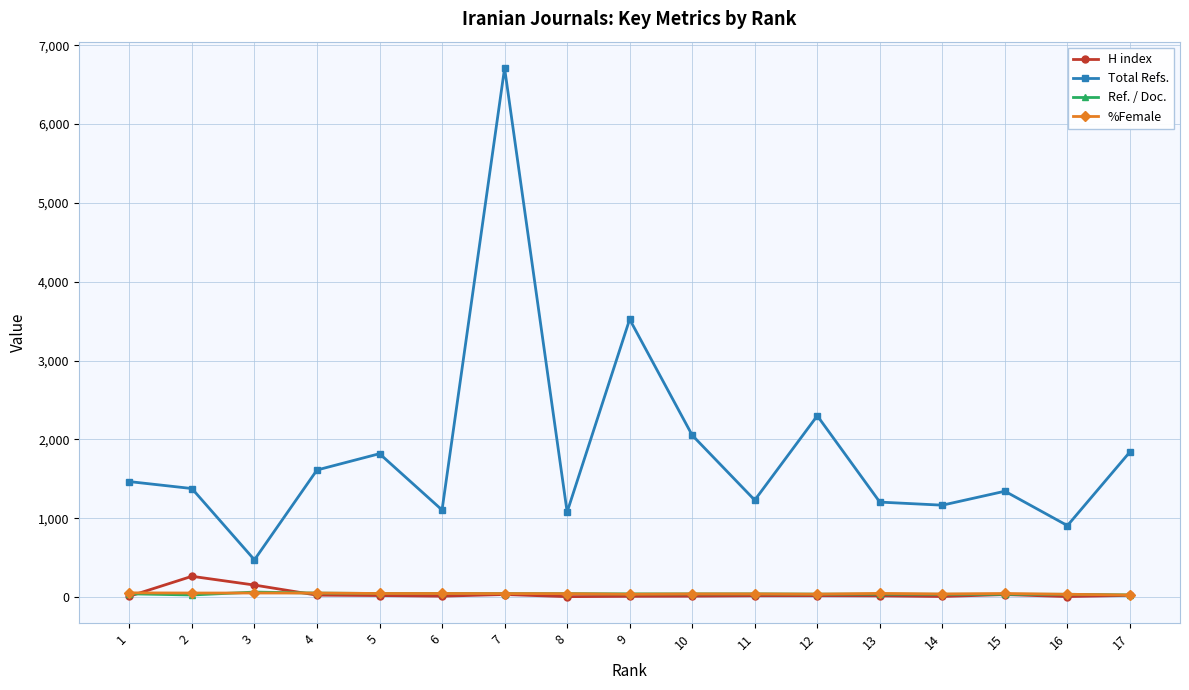

At which label does H index reach its peak?

2